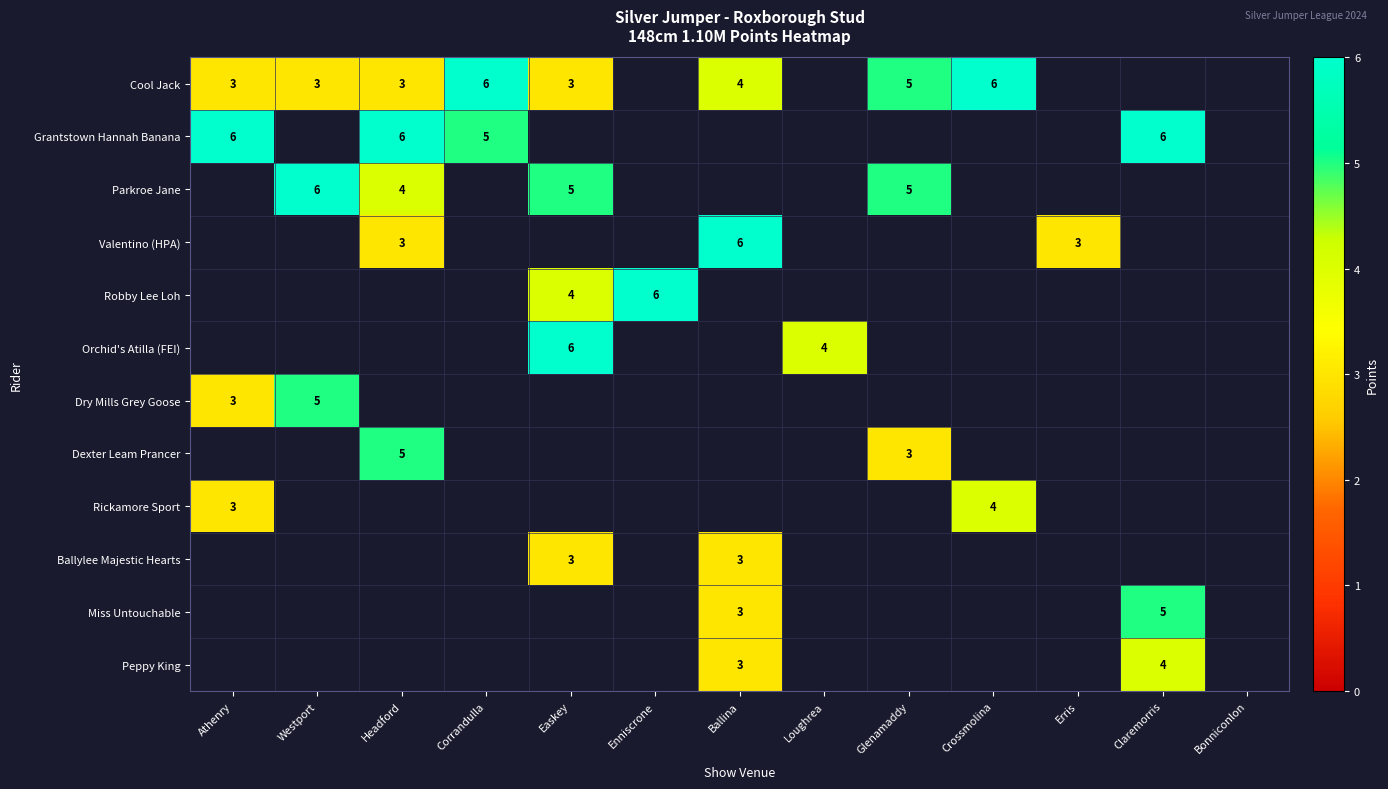

True or false: Parkroe Jane has a value of 2 at Easkey.

False